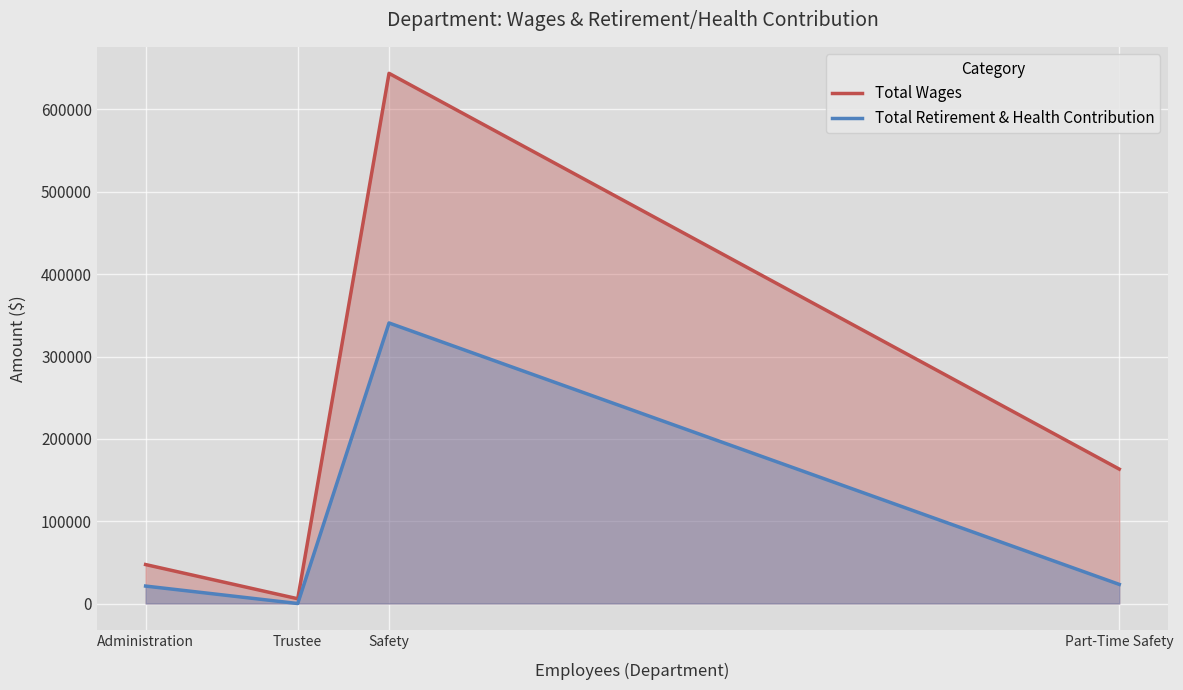

What is the difference between the Total Retirement & Health Contribution values at Safety and Trustee?

340724